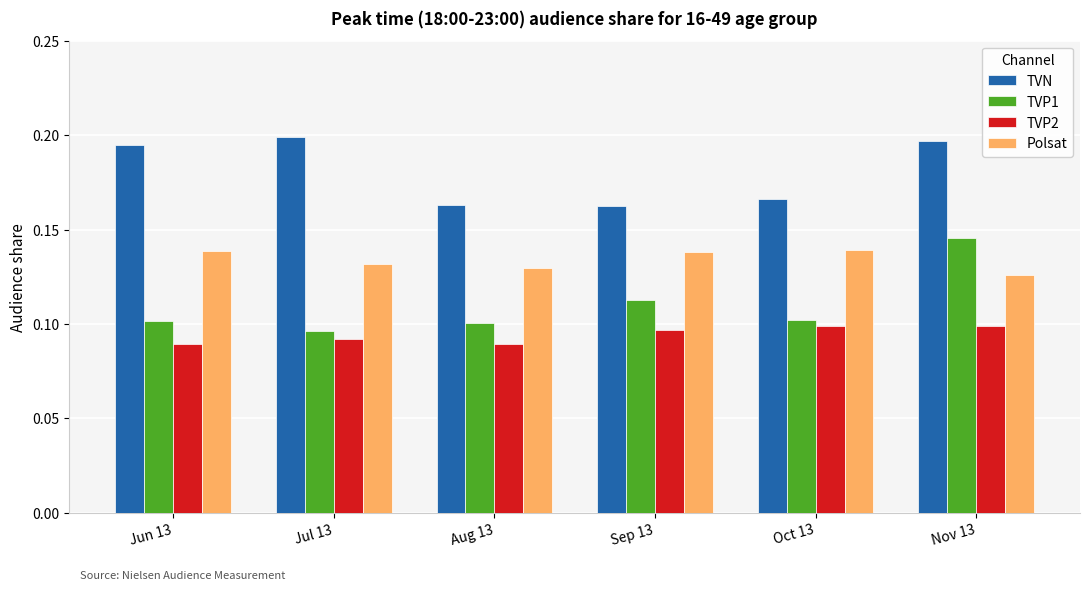

List the series in order of their overall mean, highest first.

TVN, Polsat, TVP1, TVP2